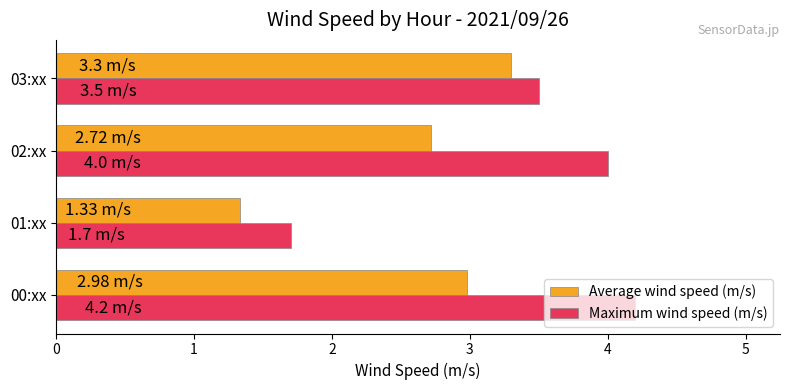

Rank the series by their maximum value, from highest to lowest.

Maximum wind speed (m/s), Average wind speed (m/s)